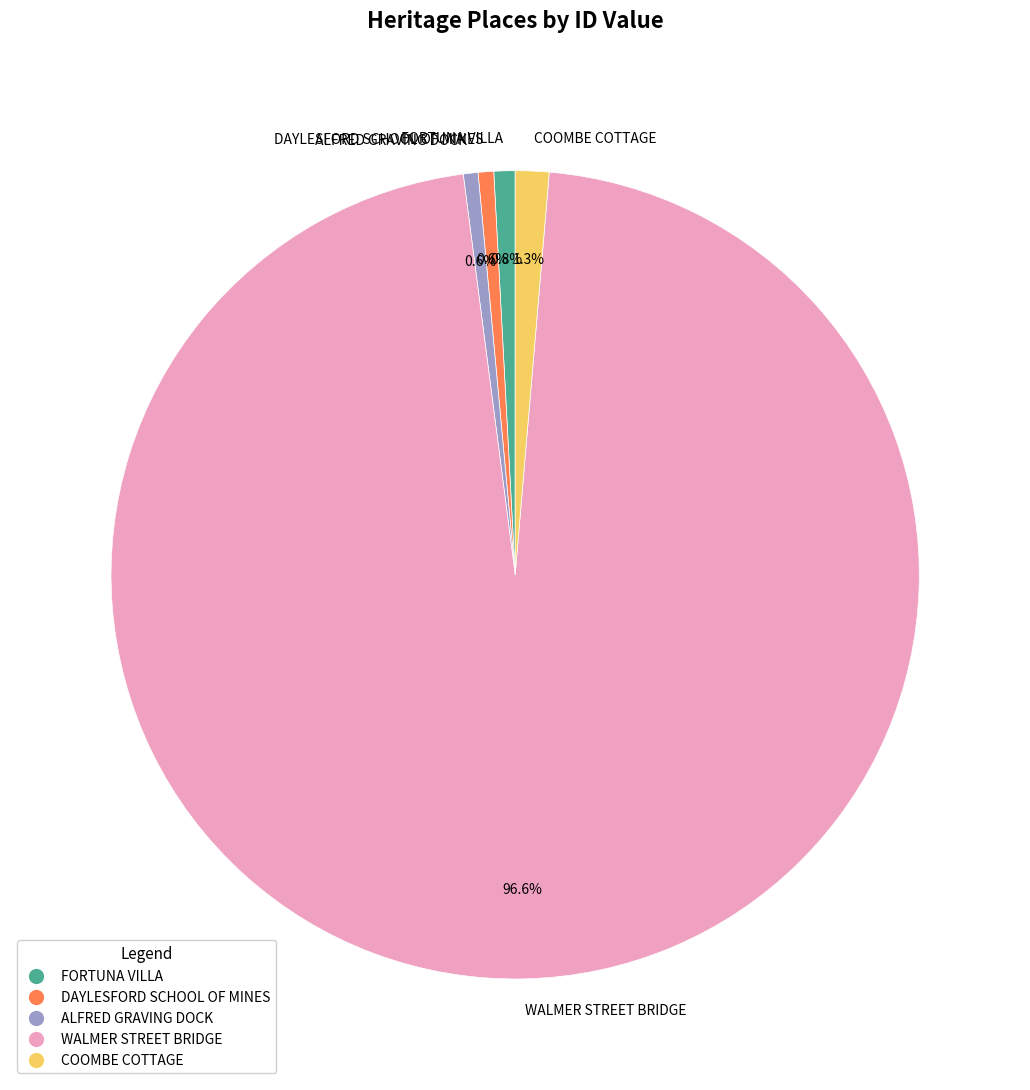

Approximately how many times larger is the value at WALMER STREET BRIDGE compared to ALFRED GRAVING DOCK?

164.8